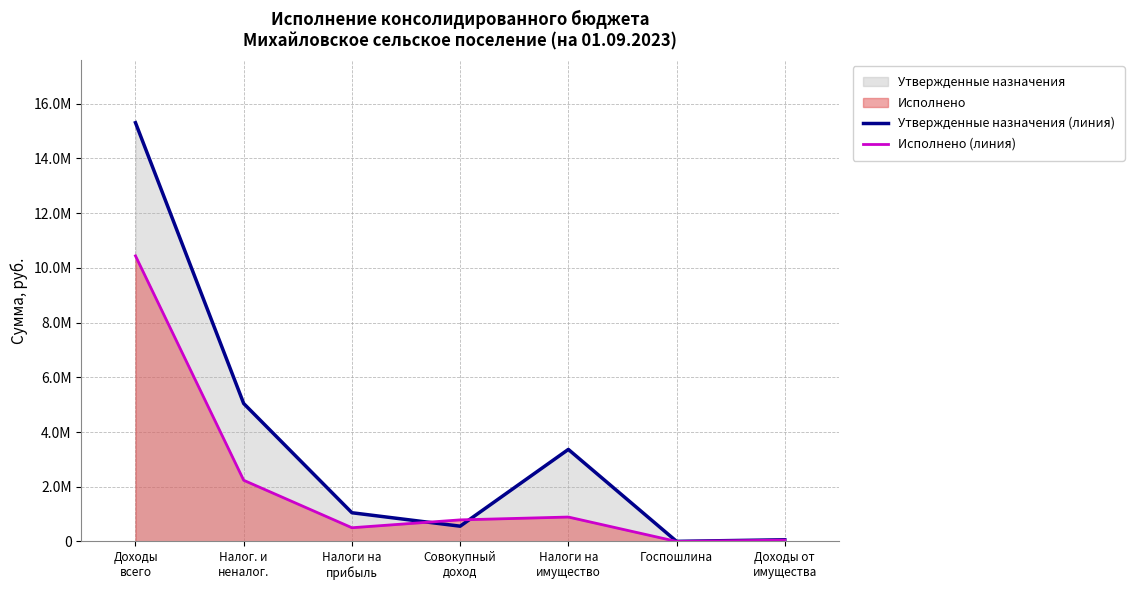

True or false: Исполнено (линия) and Утвержденные назначения (линия) cross at least once.

True